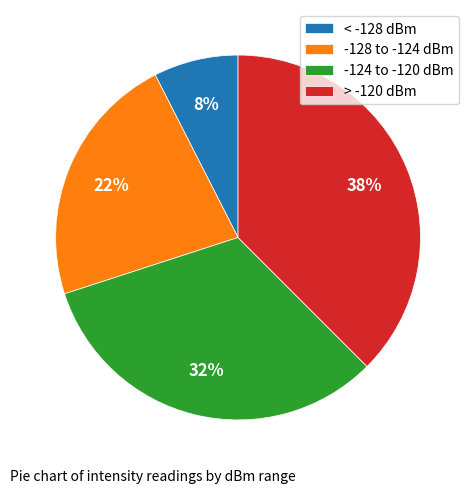

What is the ratio of the value at > -120 dBm to the value at -128 to -124 dBm?

1.7